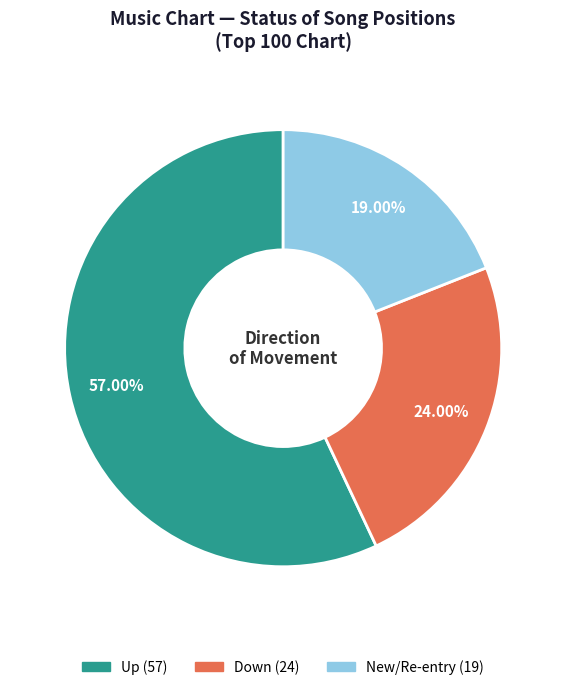

Is there any slice that represents more than half of the pie?

Yes